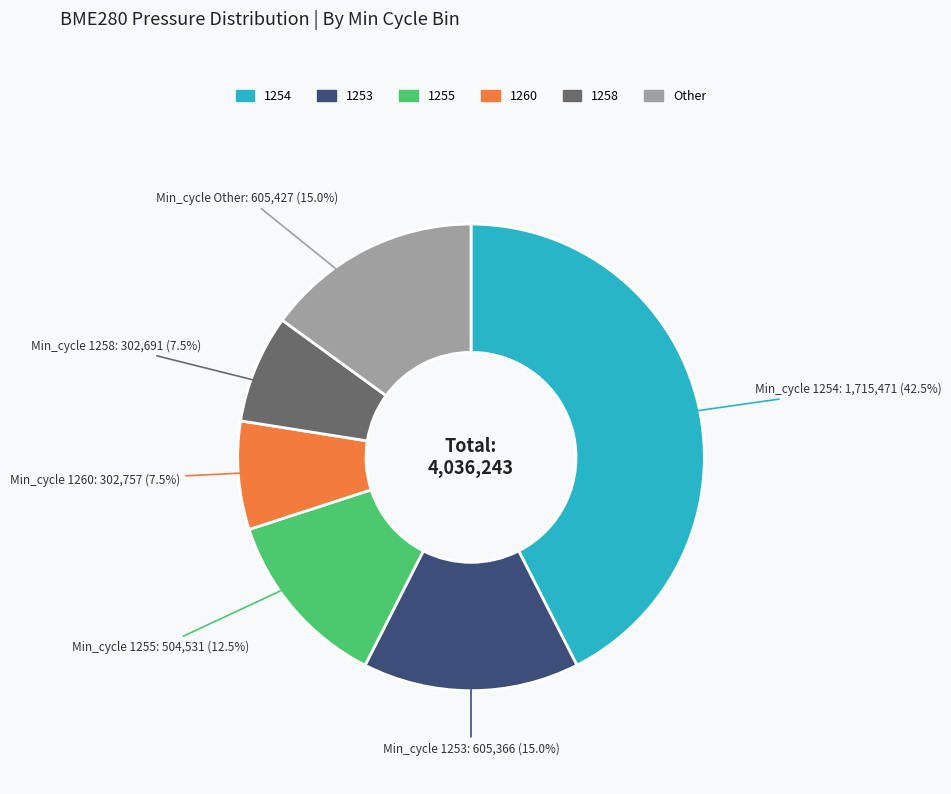

What is the ratio of the value at 1255 to the value at 1258?

1.7